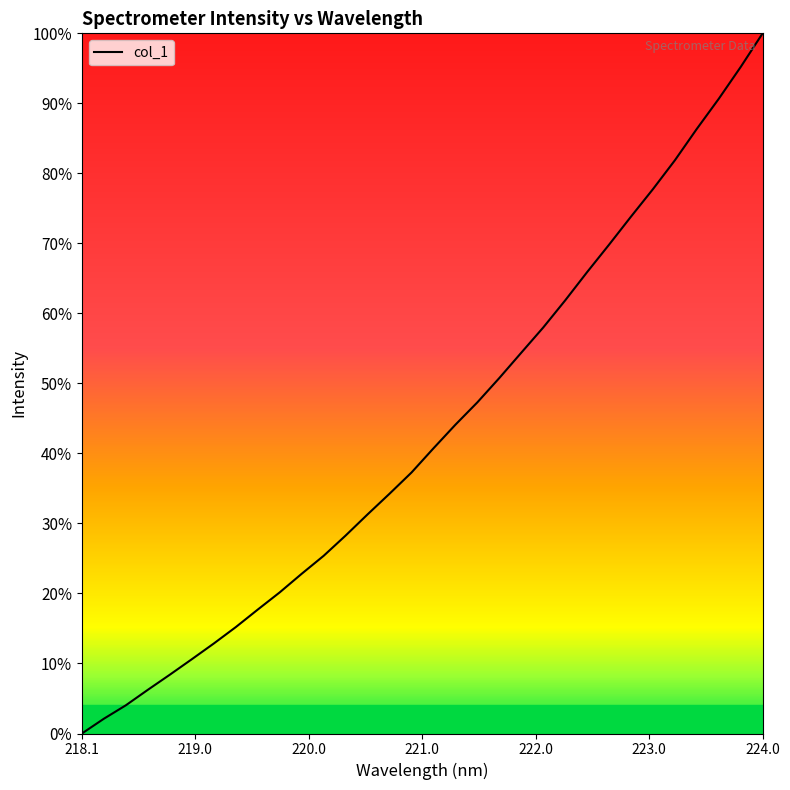

What is the maximum value shown in the chart?

100.0